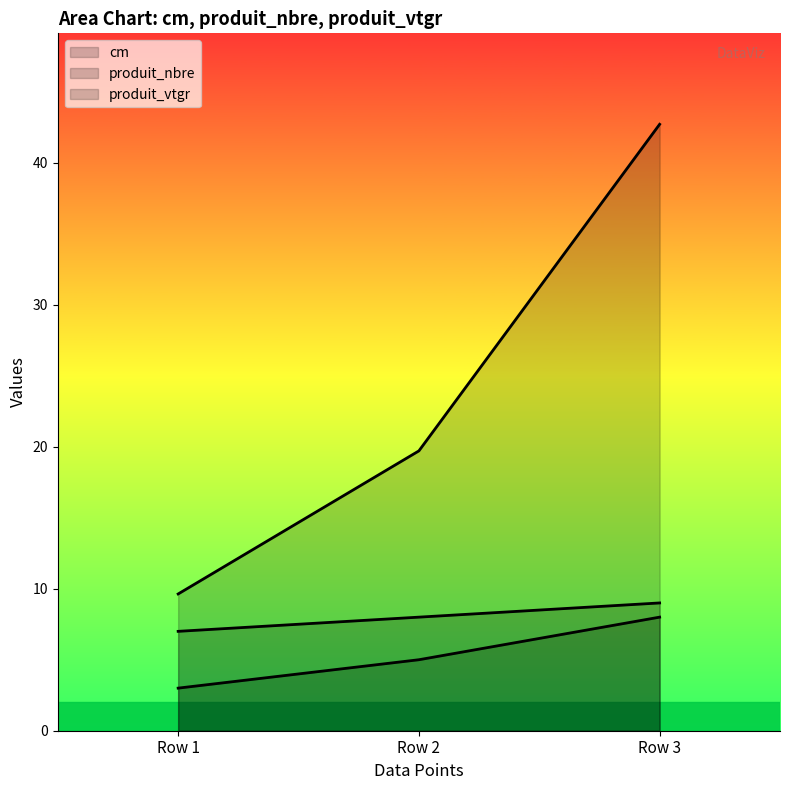

Between Row 1 and Row 3, which is larger?

Row 3